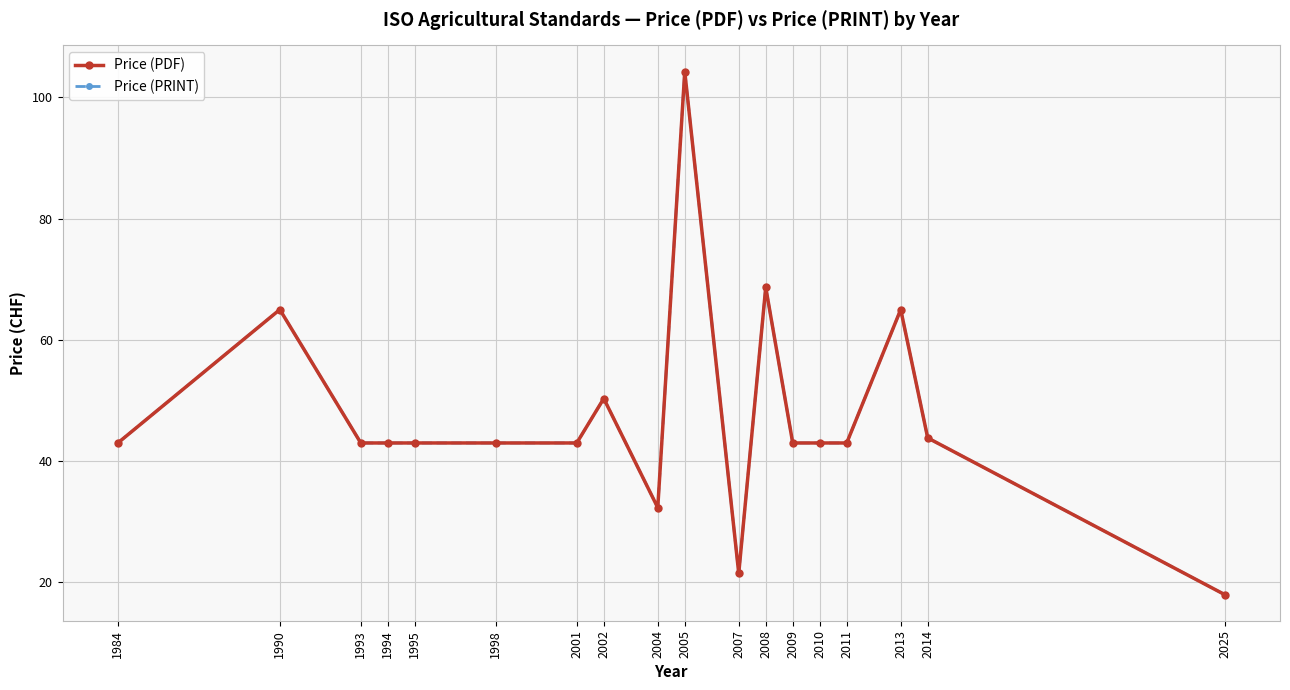

Is this an area chart (filled region under the line)?

No